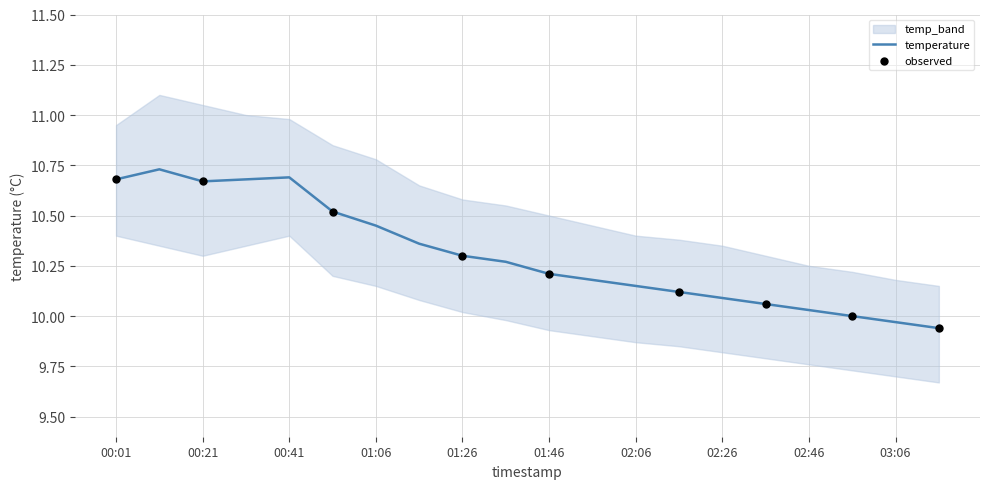

At which category is the sum across all series the highest?

00:11